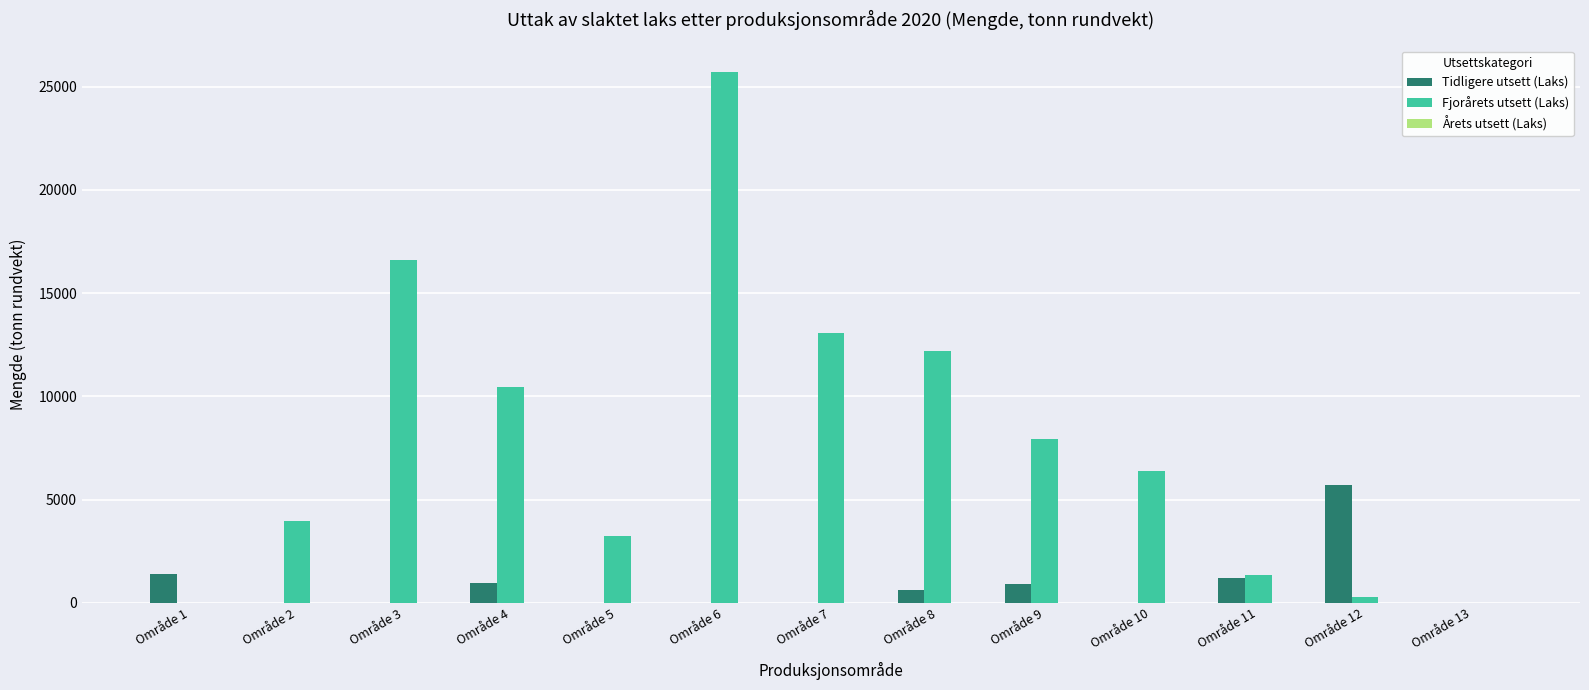

Which category has the highest value across all series?

Område 6